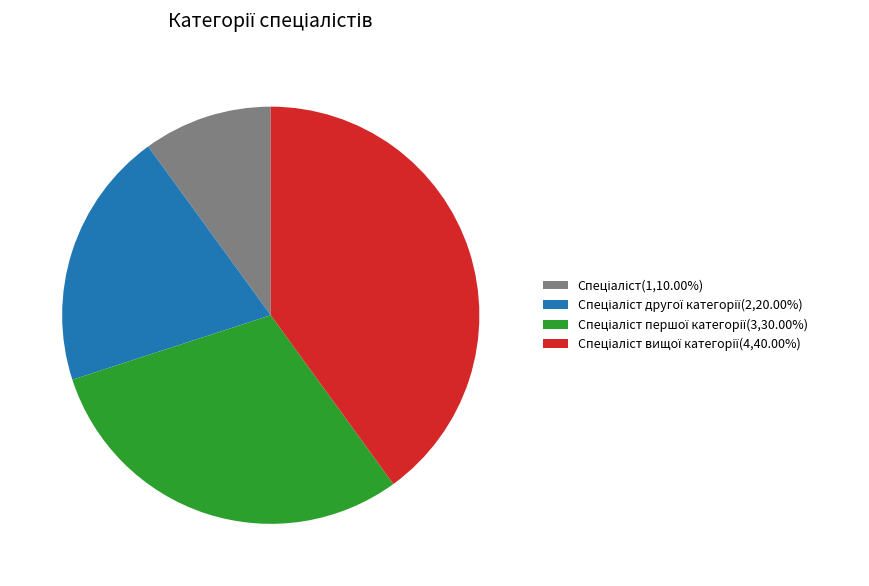

Does any single category account for the majority?

No